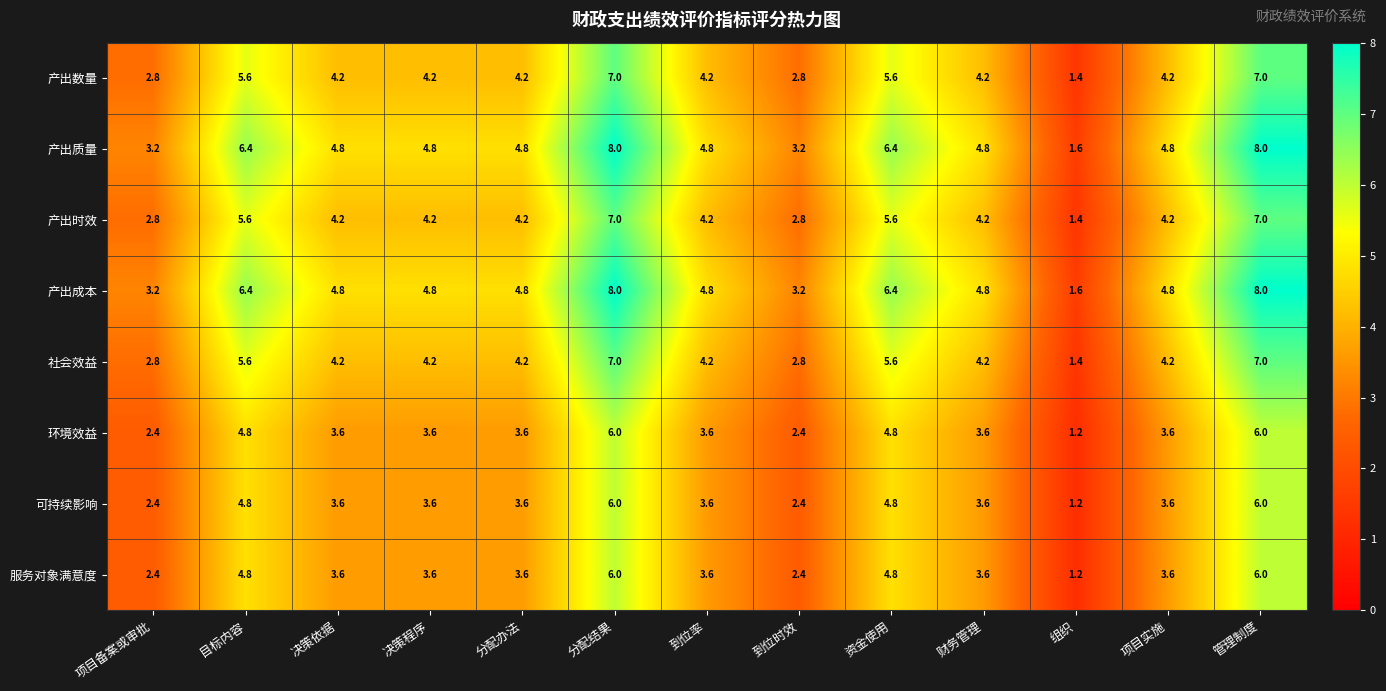

What is the smallest value displayed?

1.2